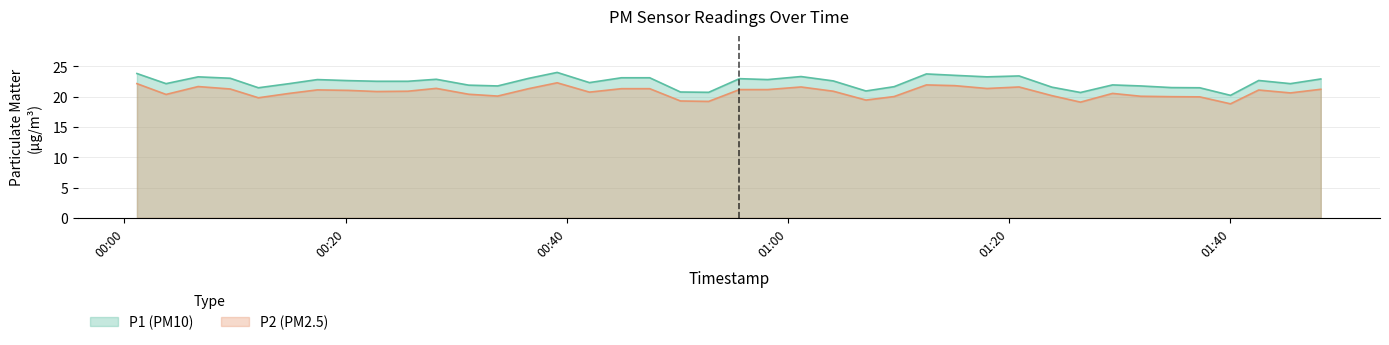

What is the smallest value displayed?

18.8